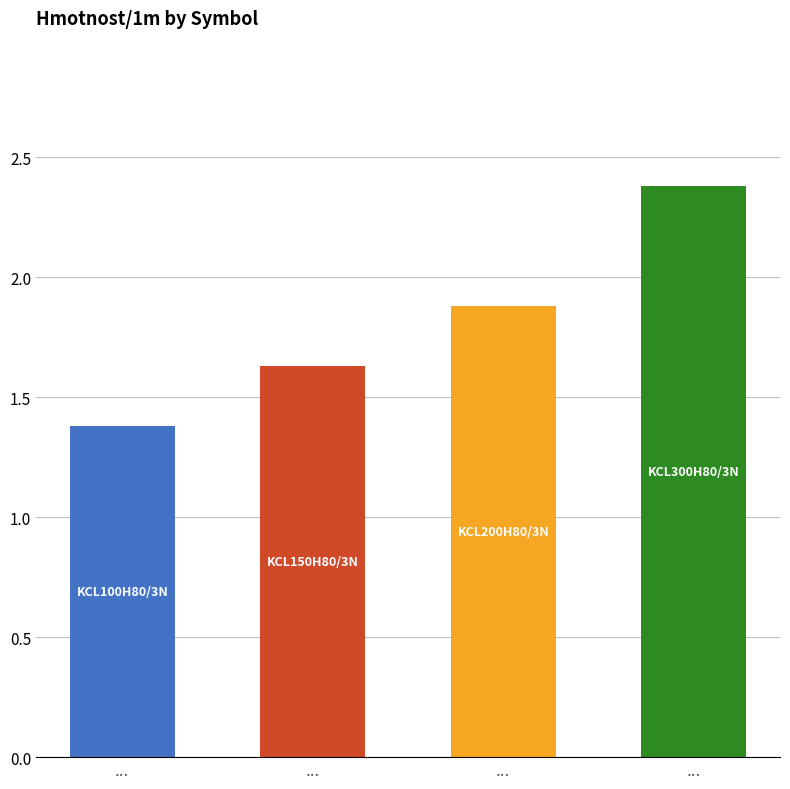

What is the difference between the maximum and minimum values?

1.0